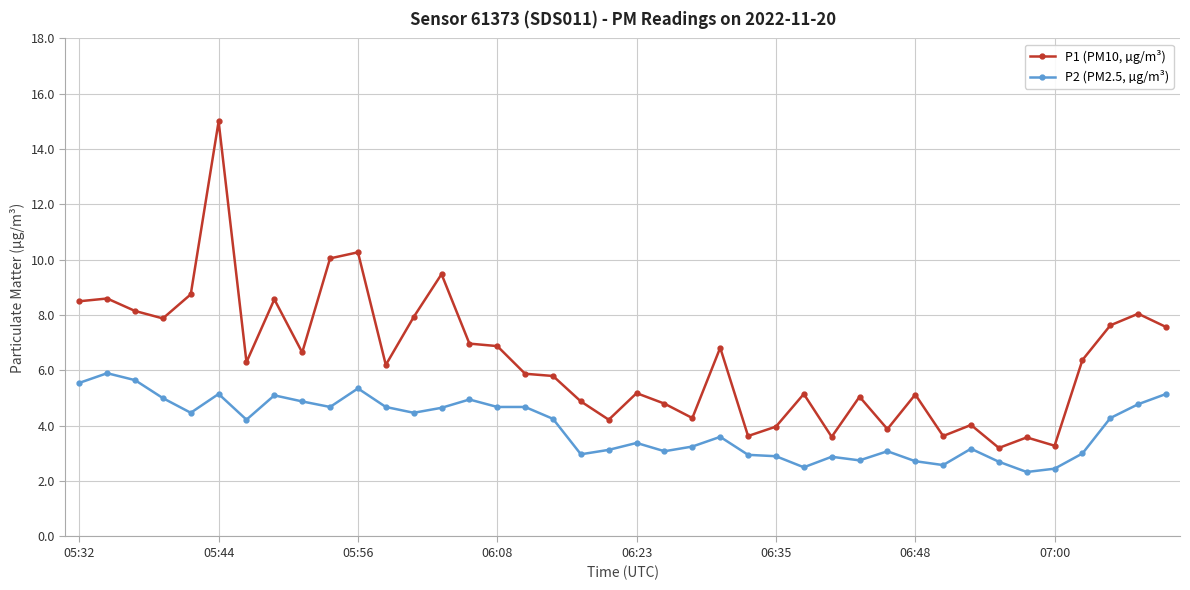

What are all the series names shown in the legend?

P1 (PM10, µg/m³), P2 (PM2.5, µg/m³)